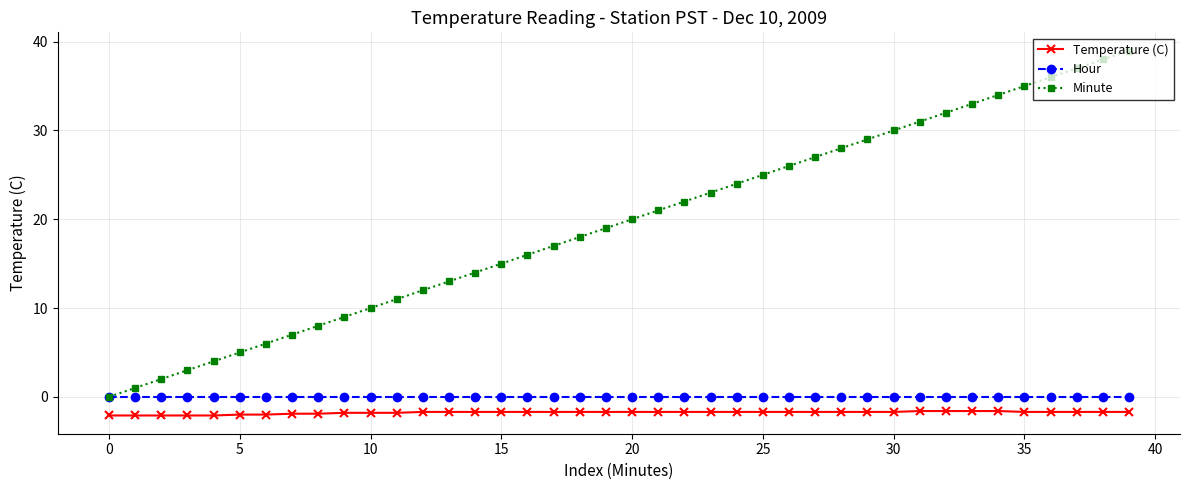

What are all the series names shown in the legend?

Temperature (C), Hour, Minute